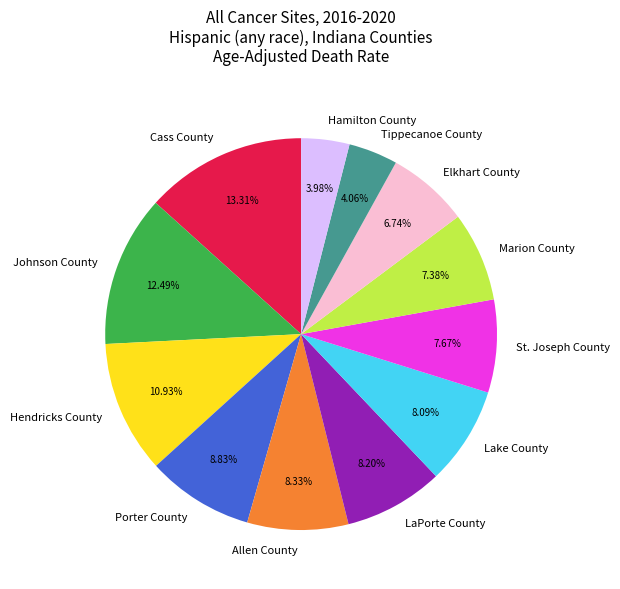

To the nearest percent, what is the average slice percentage?

8%